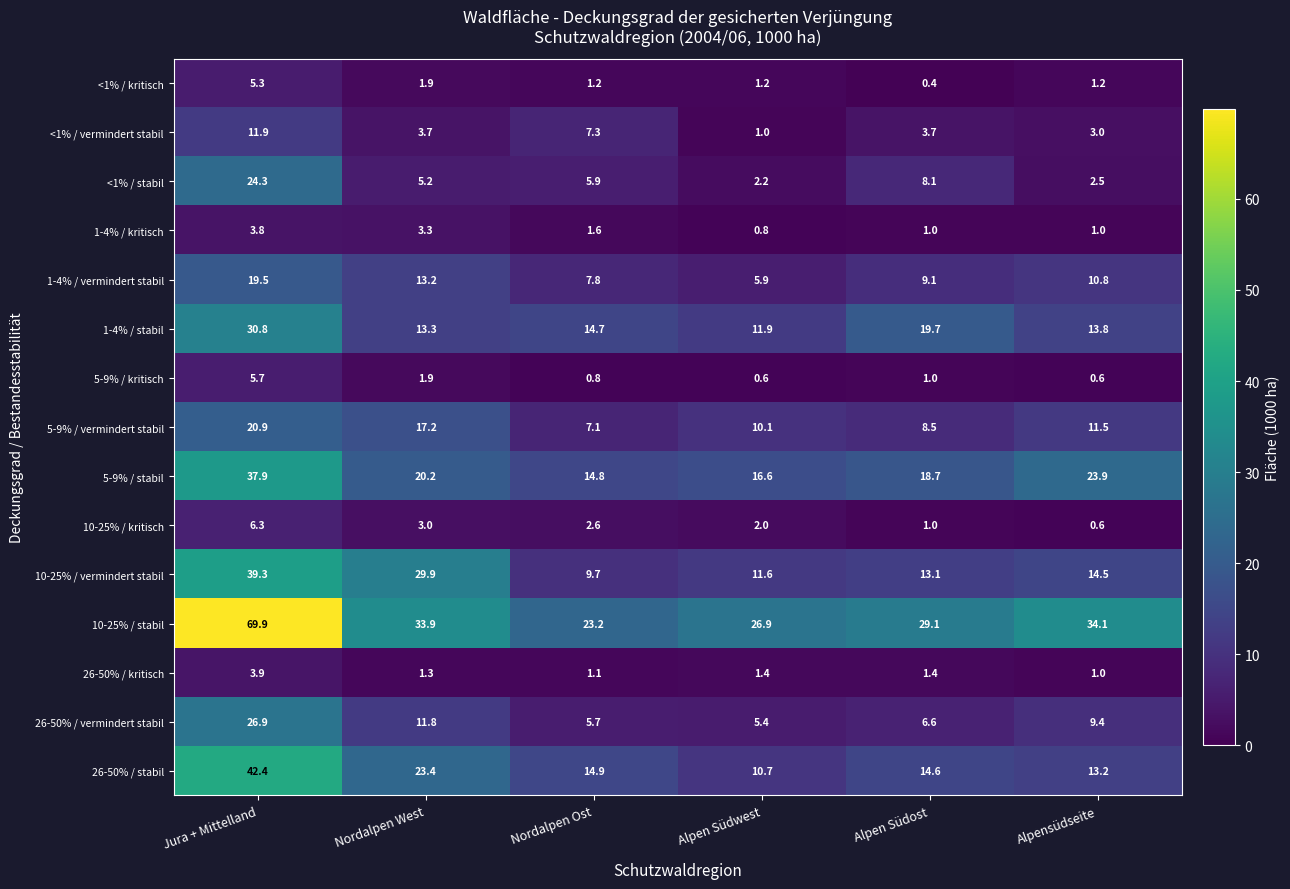

At Nordalpen Ost, list the series in order from largest to smallest.

10-25% / stabil, 26-50% / stabil, 5-9% / stabil, 1-4% / stabil, 10-25% / vermindert stabil, 1-4% / vermindert stabil, <1% / vermindert stabil, 5-9% / vermindert stabil, <1% / stabil, 26-50% / vermindert stabil, 10-25% / kritisch, 1-4% / kritisch, <1% / kritisch, 26-50% / kritisch, 5-9% / kritisch